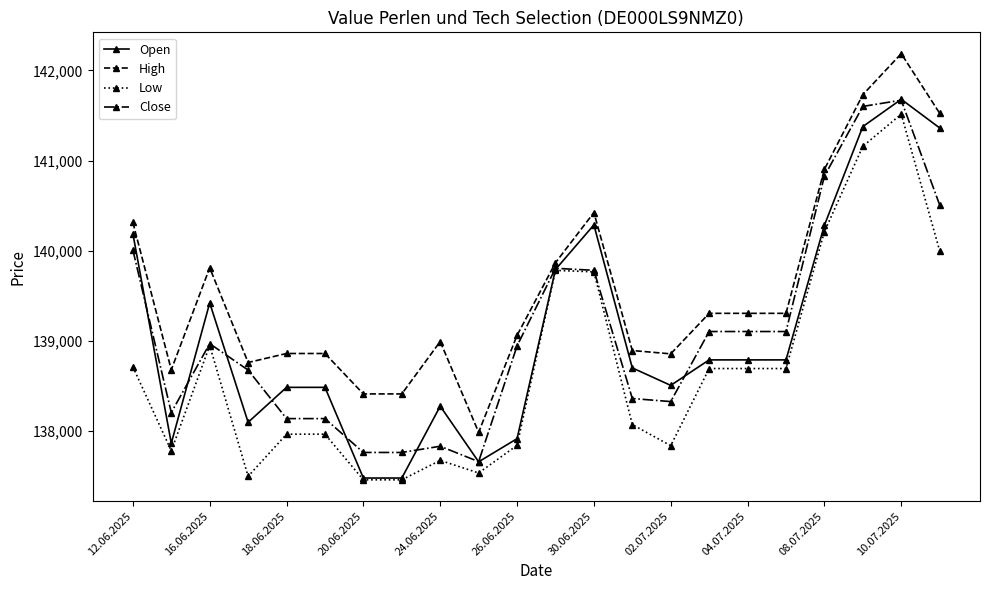

Which series has the largest total across all categories?

High